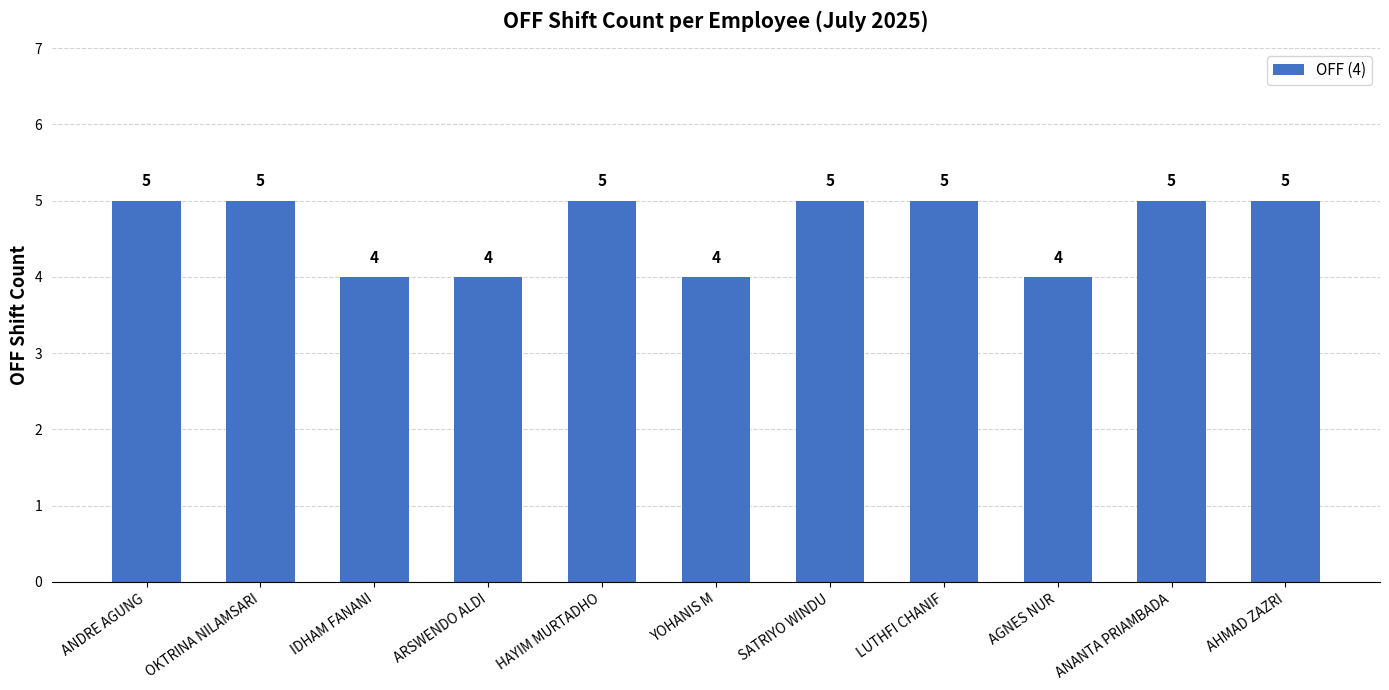

What is the sum of all values?

51